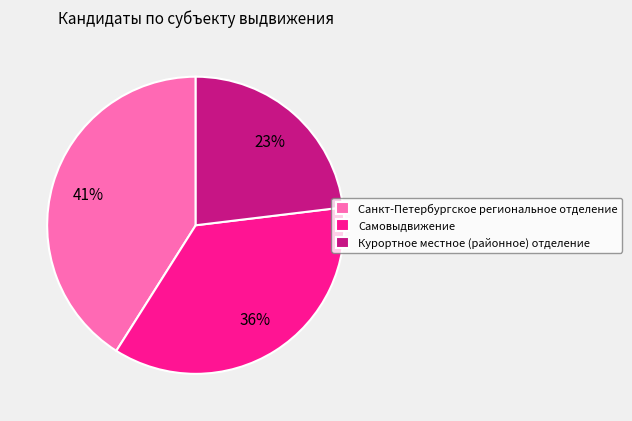

To the nearest percent, what is the difference between the Самовыдвижение and Курортное местное (районное) отделение slice percentages?

13%